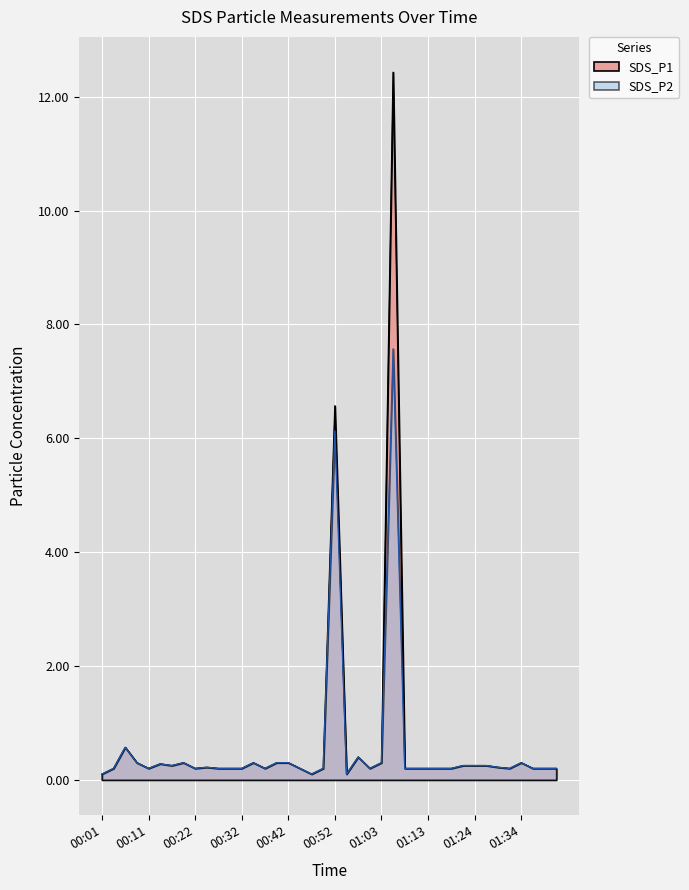

Rank the categories by SDS_P1 value from lowest to highest.

00:01, 00:47, 00:55, 00:04, 00:11, 00:22, 00:27, 00:30, 00:32, 00:37, 00:45, 00:50, 01:00, 01:08, 01:10, 01:13, 01:16, 01:18, 01:31, 01:37, 01:39, 01:42, 00:24, 01:29, 00:17, 01:21, 01:24, 01:26, 00:14, 00:09, 00:19, 00:35, 00:40, 00:42, 01:03, 01:34, 00:58, 00:06, 00:52, 01:05